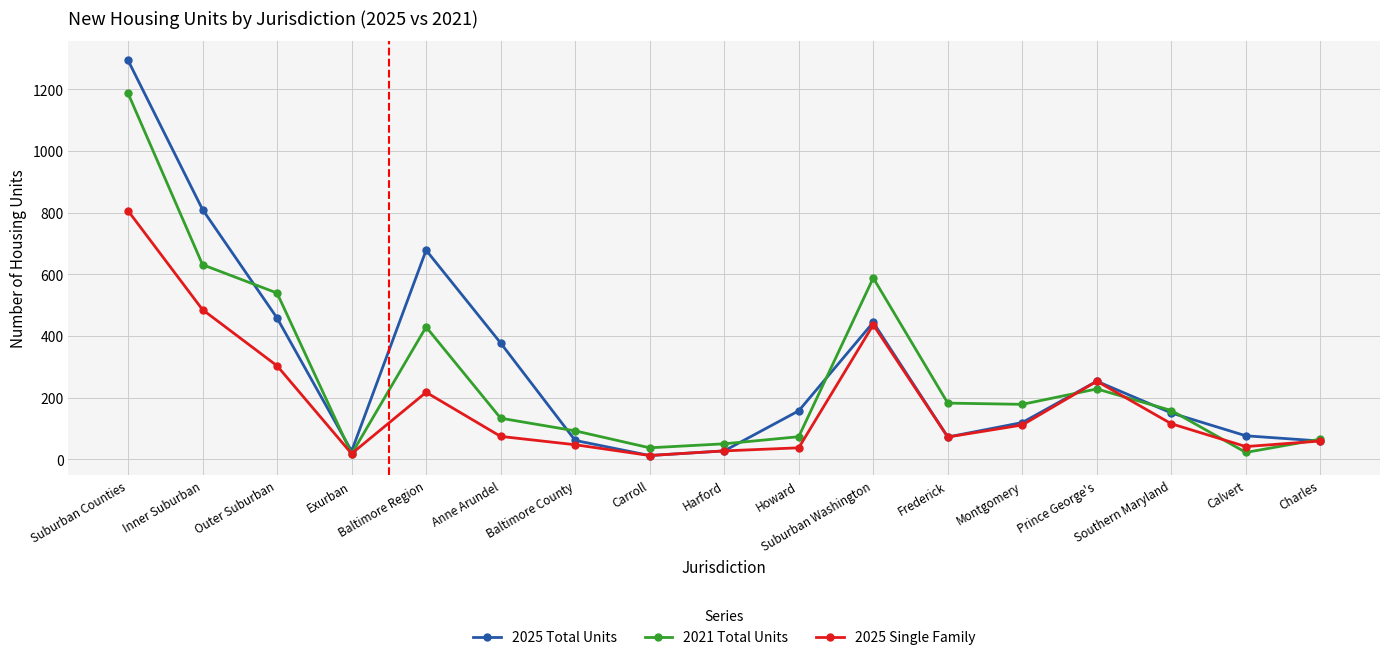

What is the label of the 2nd point from the right?

Calvert